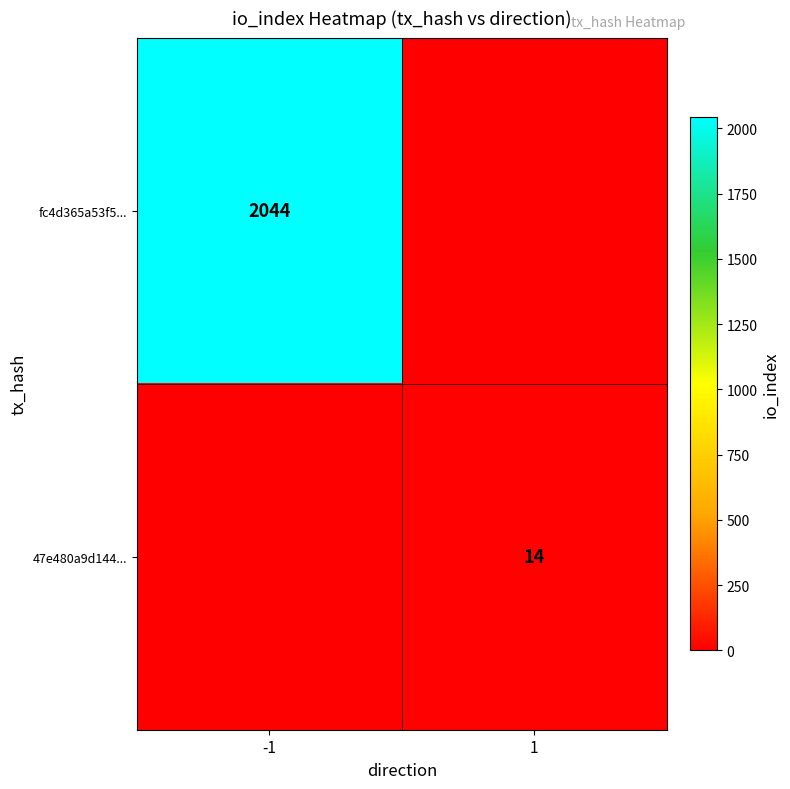

Is it true that 47e480a9d144... equals 14 at 1?

True